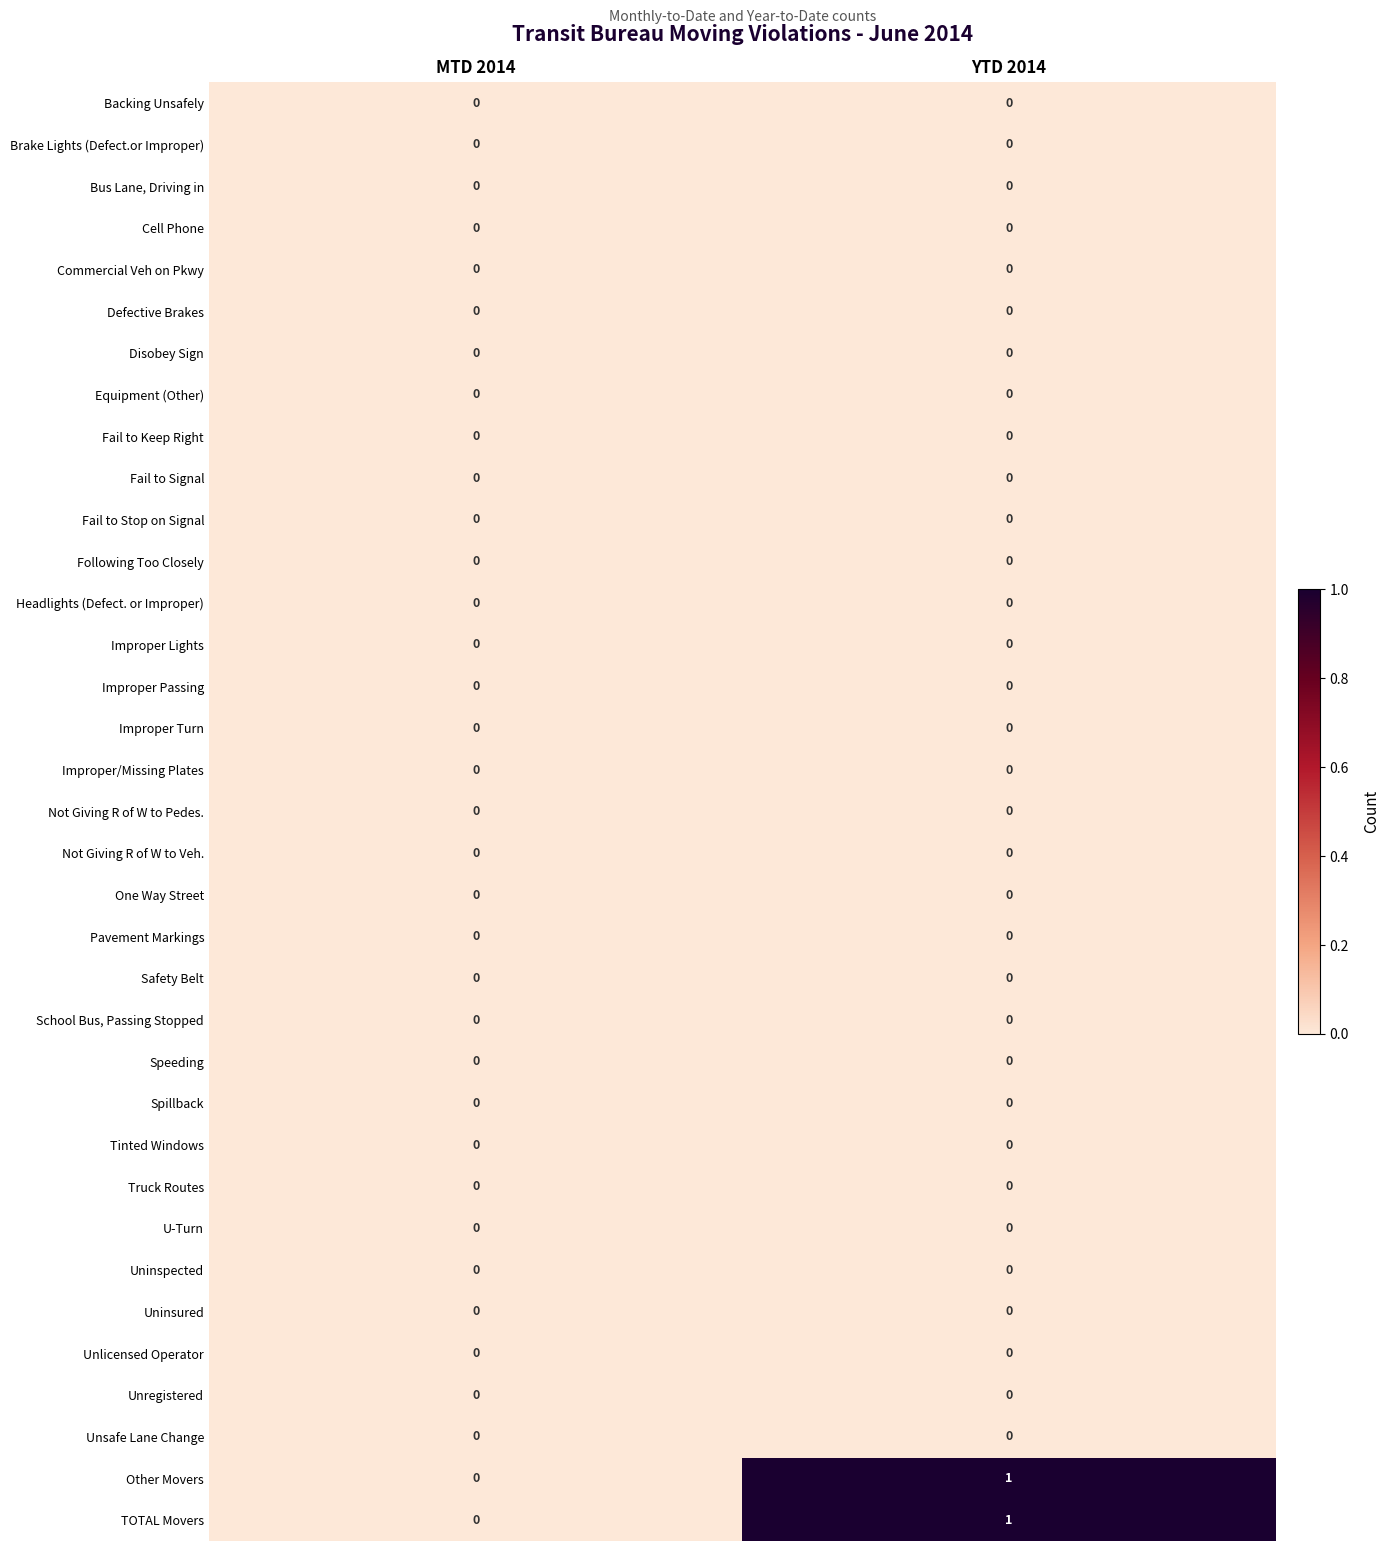

True or false: Brake Lights (Defect.or Improper) has a value of 0 at MTD 2014.

True